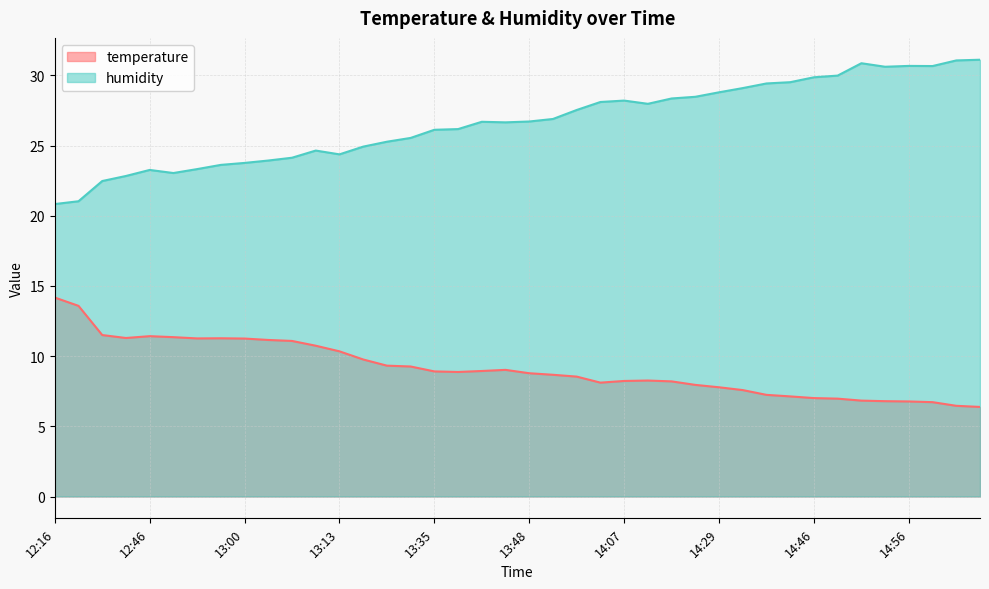

What is the spread (max minus min) of values at 13:48?

17.9